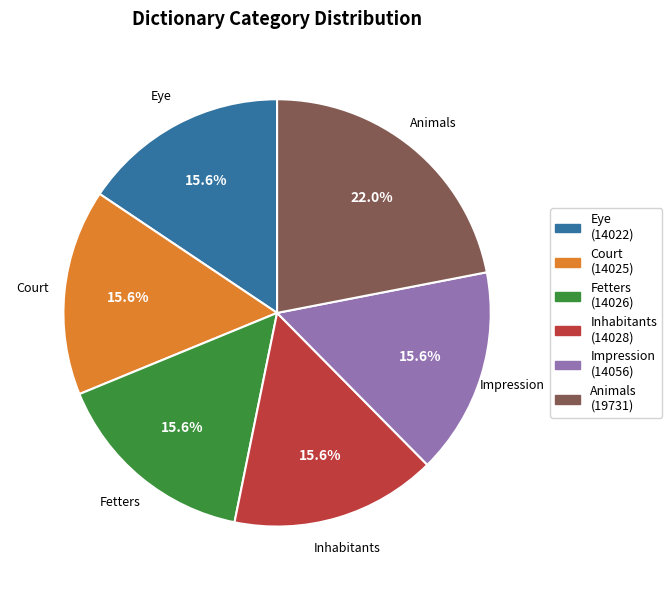

Which slice is the largest?

Animals